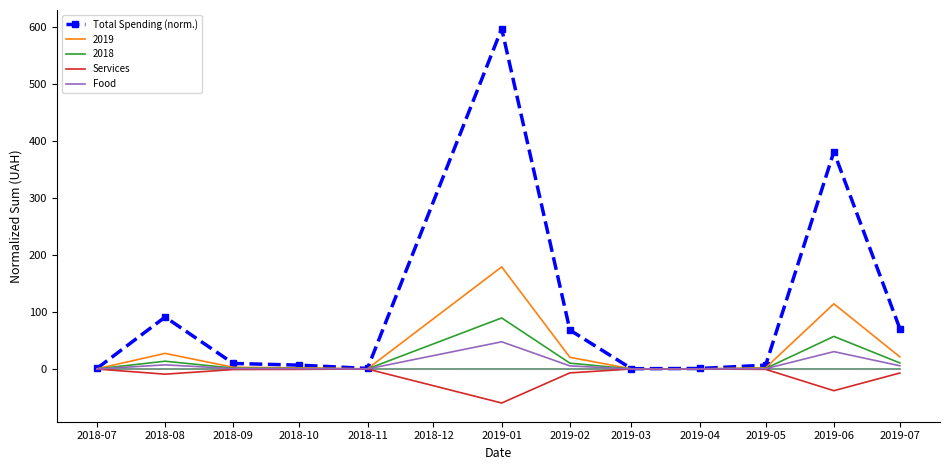

What is the difference between the maximum and second lowest values in the Services series?

38.0